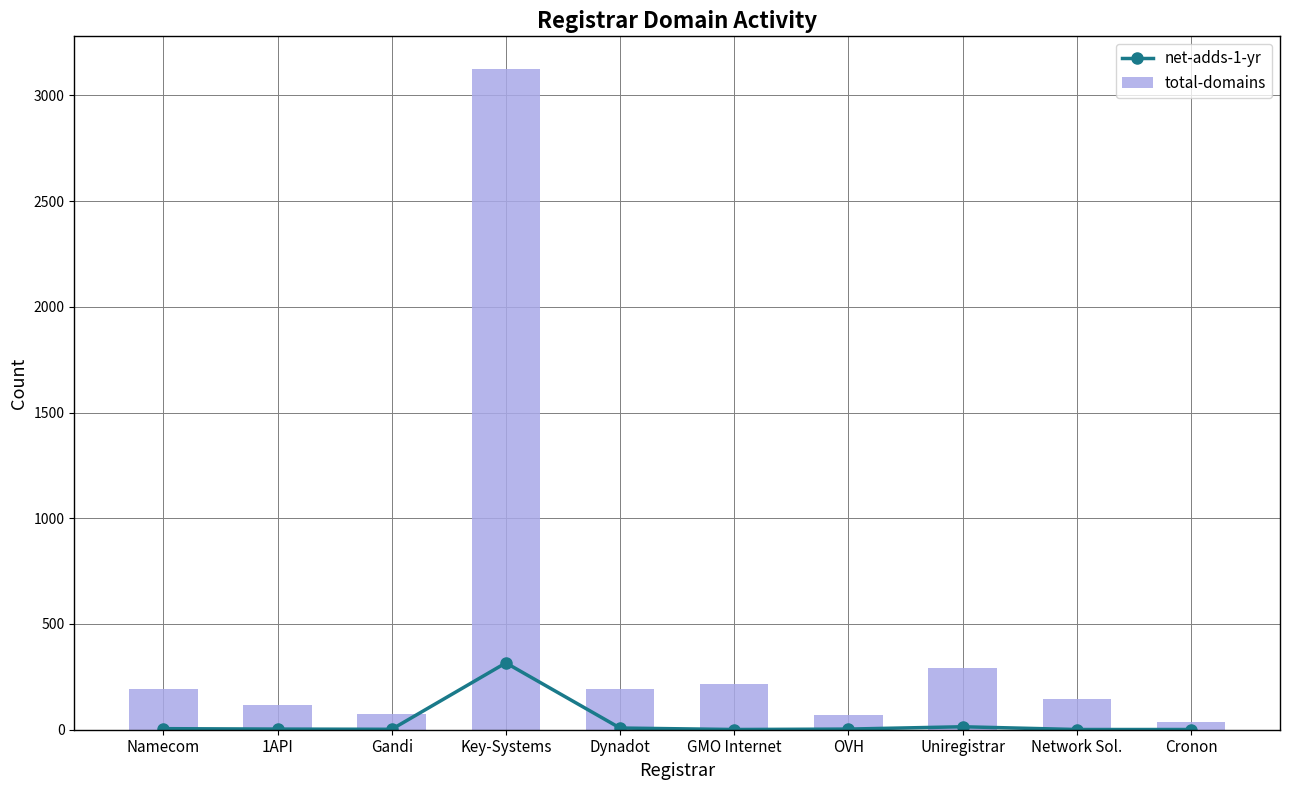

Which series changed the most between Gandi and OVH?

total-domains